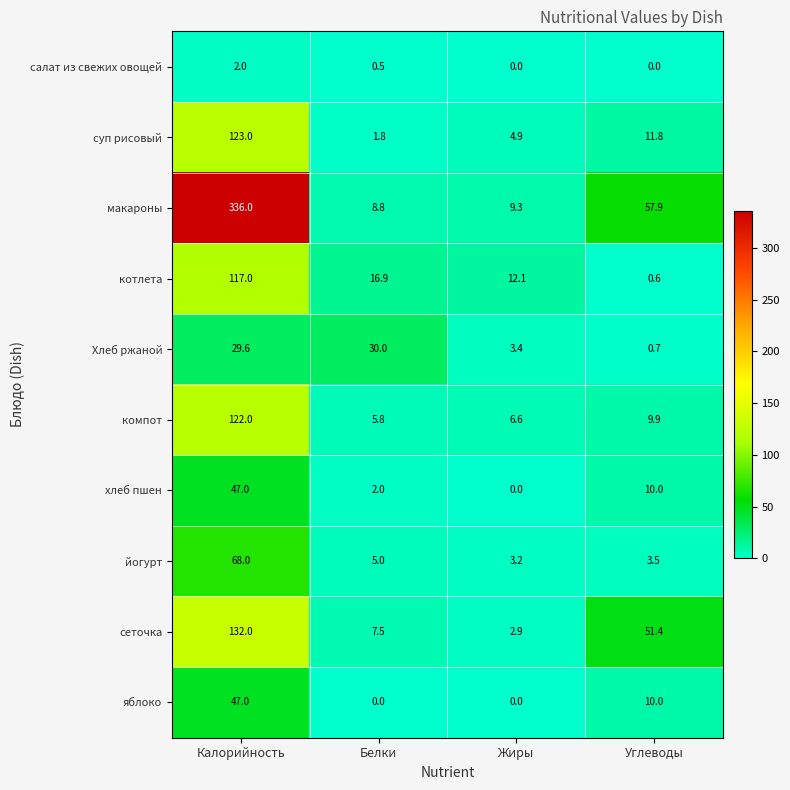

True or false: сеточка has a value of 0.9 at Жиры.

False